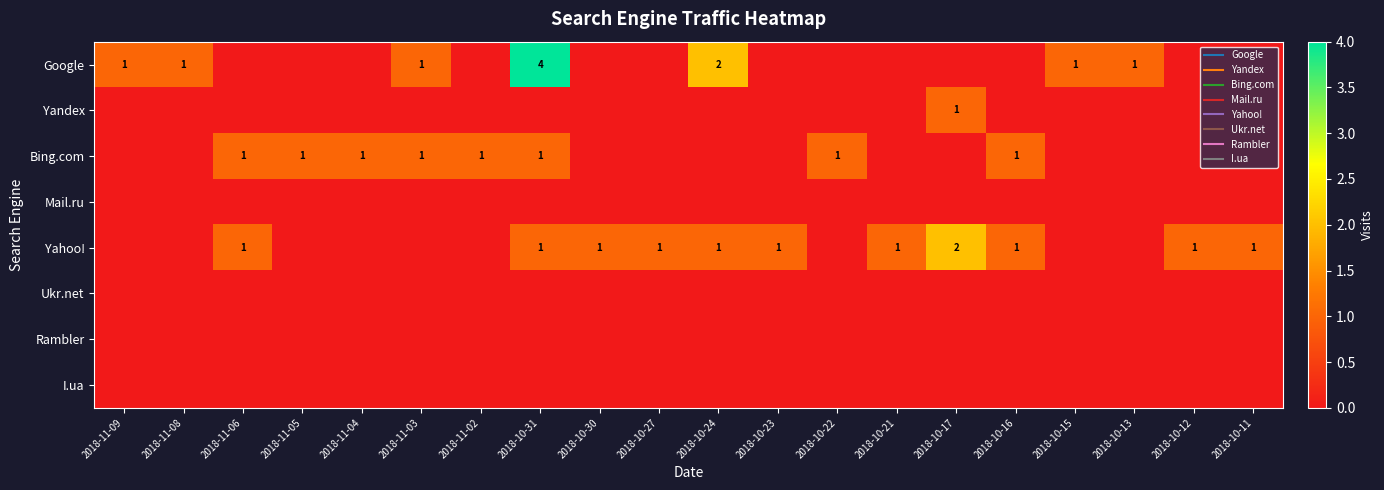

Count the number of data series in this chart.

8